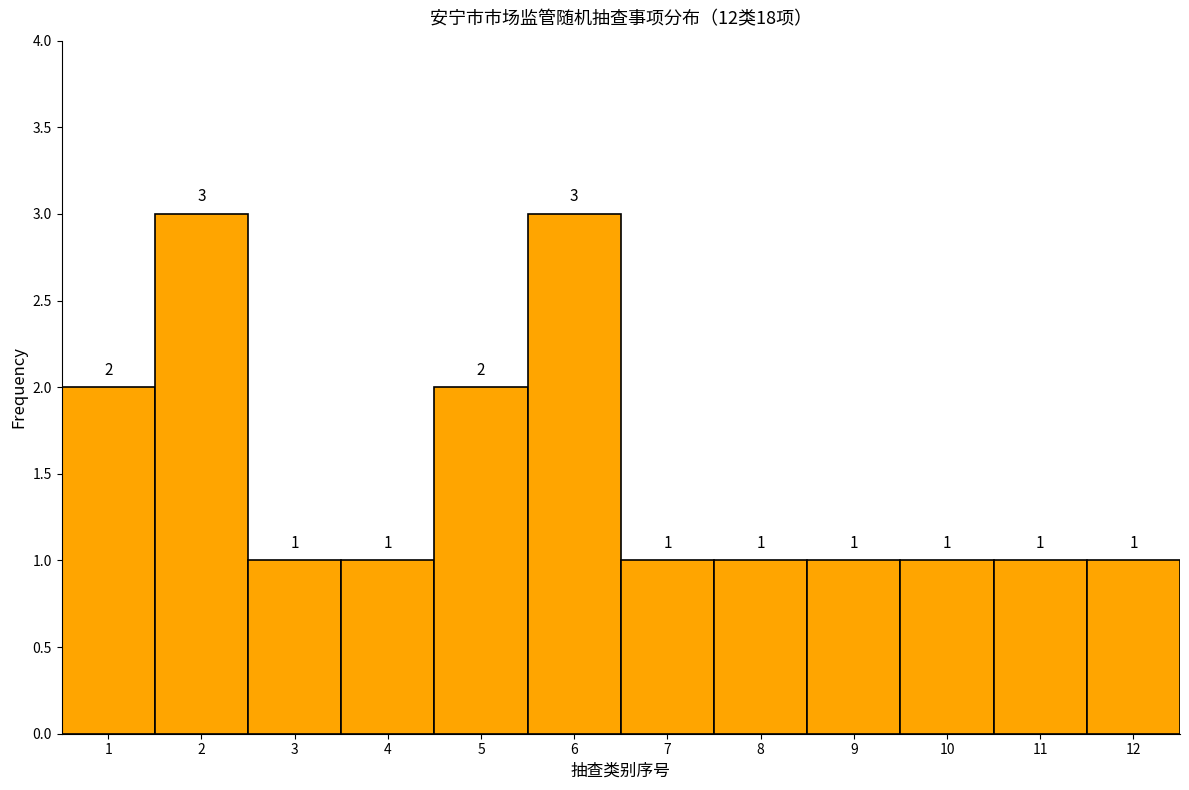

Reading right to left, extract all data points from this chart.

12=1	11=1	10=1	9=1	8=1	7=1	6=3	5=2	4=1	3=1	2=3	1=2